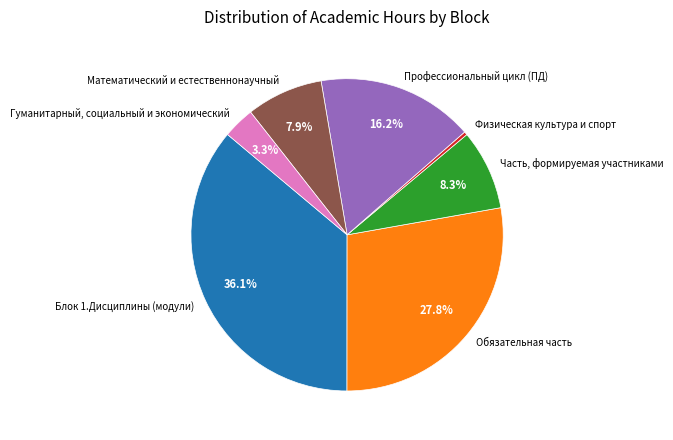

What percentage is the Обязательная часть slice, to the nearest percent?

28%